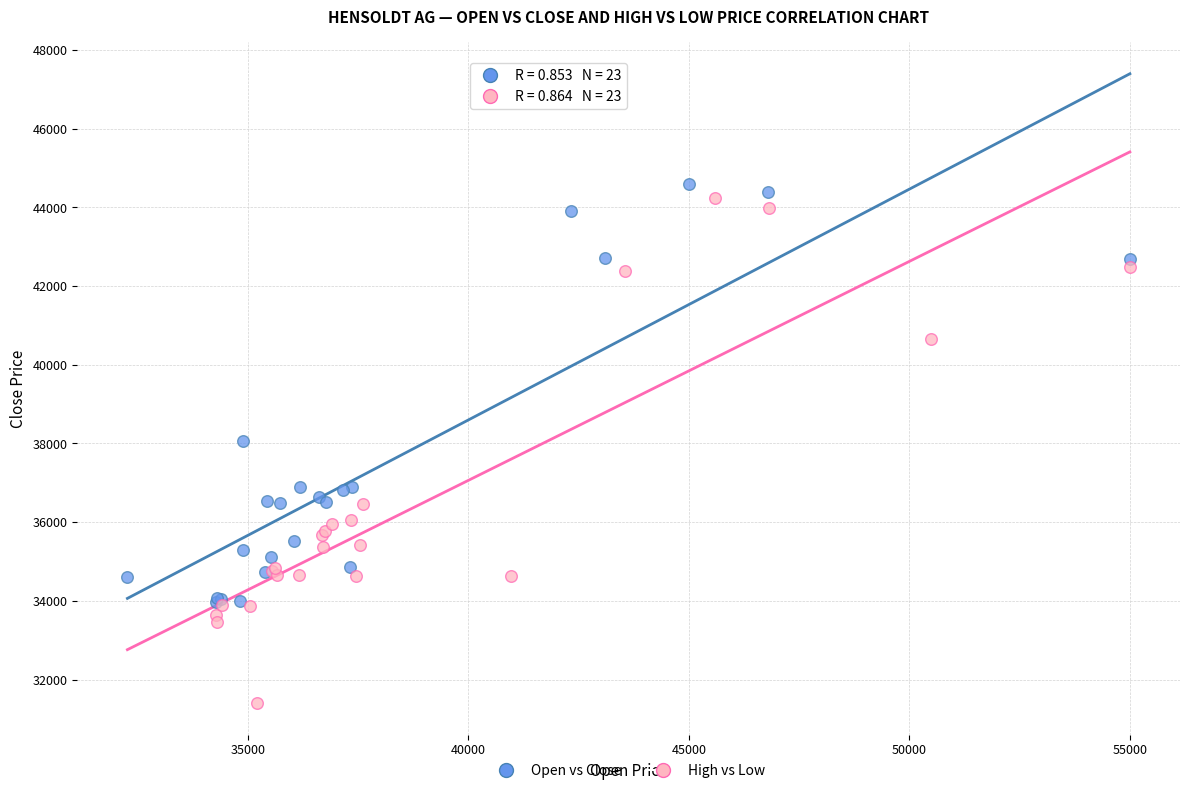

Which series has the largest Y range (max minus min)?

High vs Low